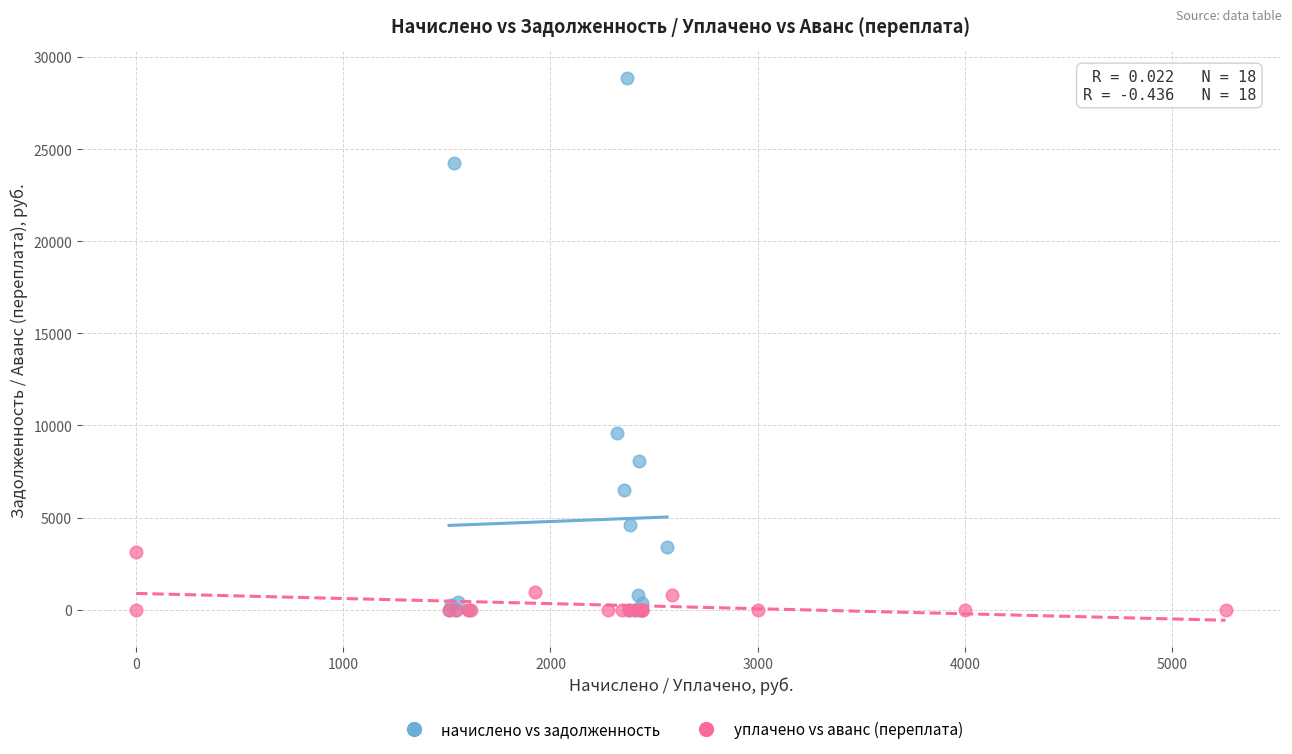

Which series reaches the maximum Y coordinate?

начислено vs задолженность